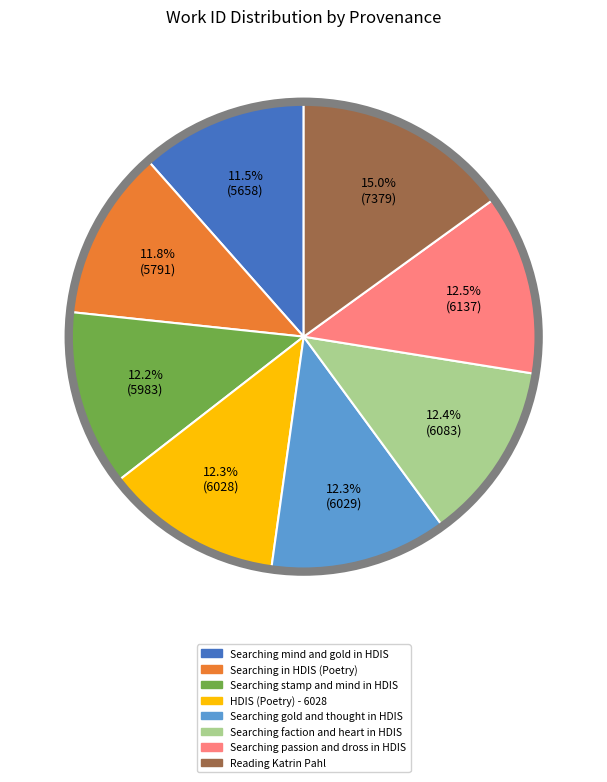

The Searching mind and gold in HDIS slice represents 22% of the pie. True or false?

False